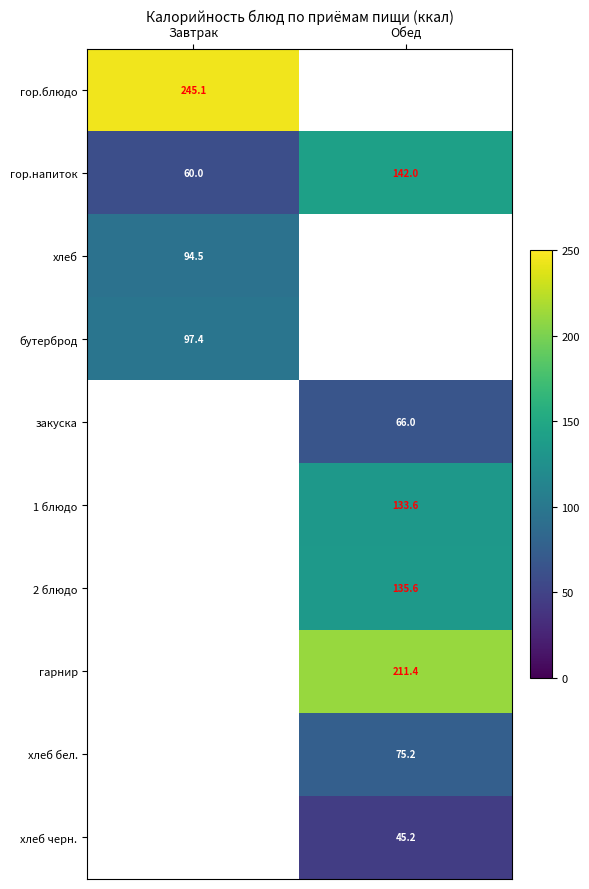

The value of хлеб бел. at Обед is 75.2. True or false?

True